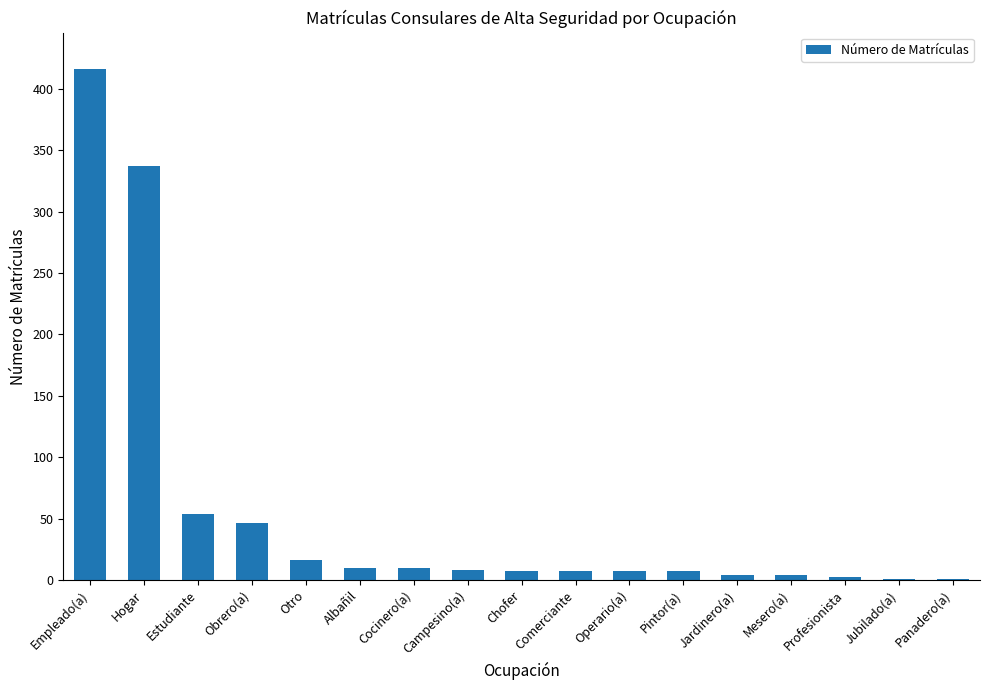

How many data points does each series have?

17